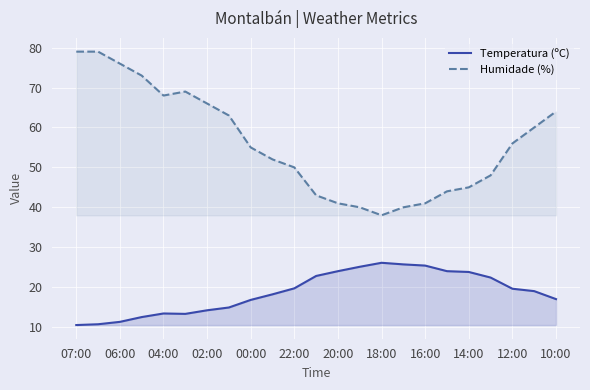

Read the Humidade (%) value at 20:00.

41.0